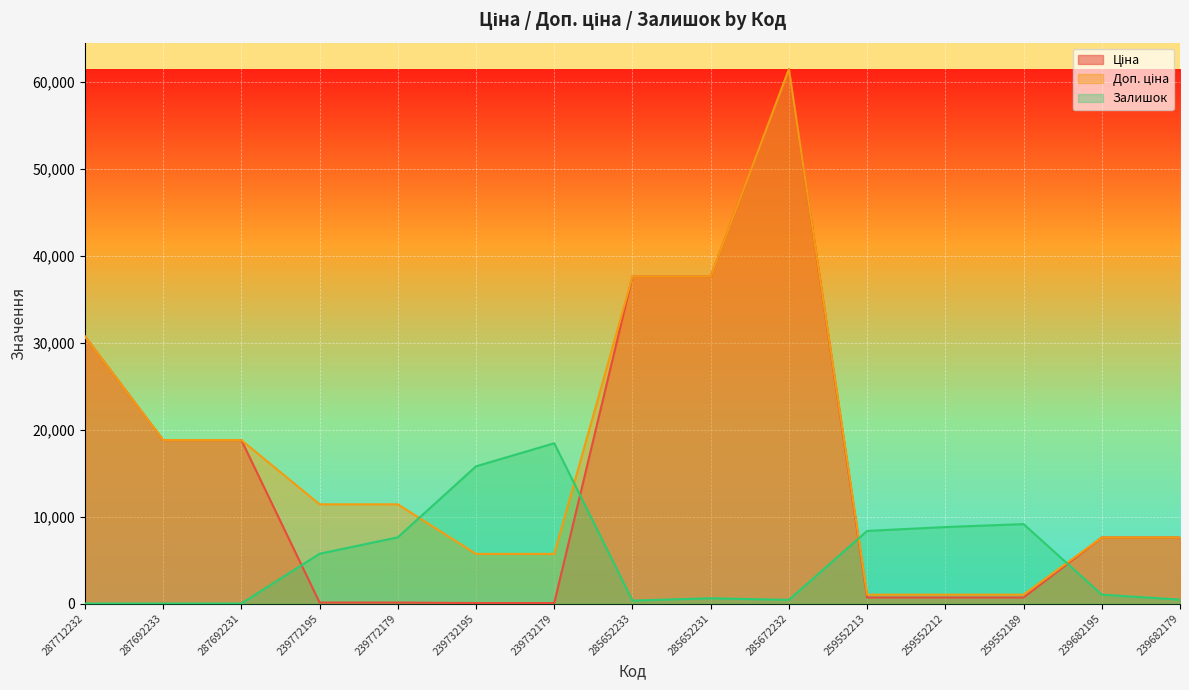

At which label is Ціна closest to 30745?

287712232